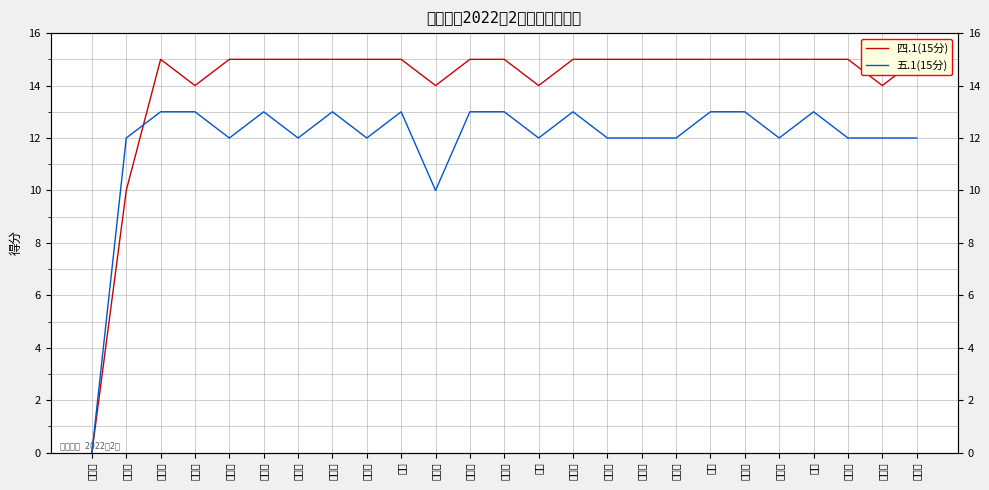

Where is 四.1(15分) nearest to the value 7?

孙语荃